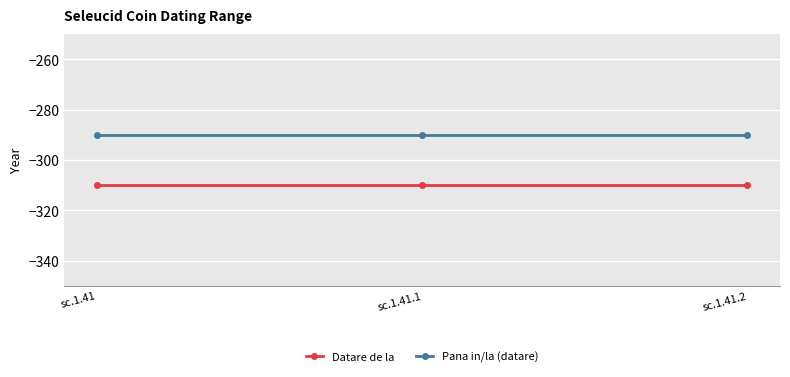

Where is Pana in/la (datare) nearest to the value -290?

sc.1.41